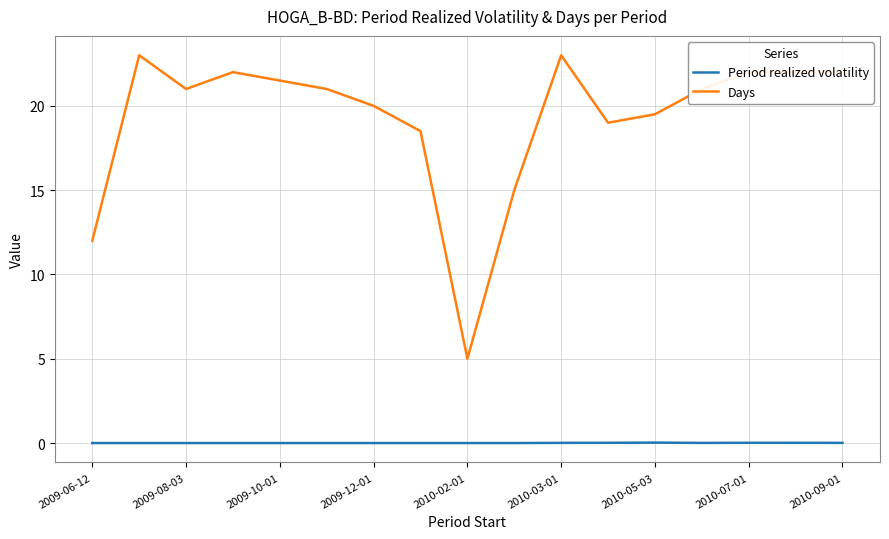

What is the lowest value of the Days series?

5.0